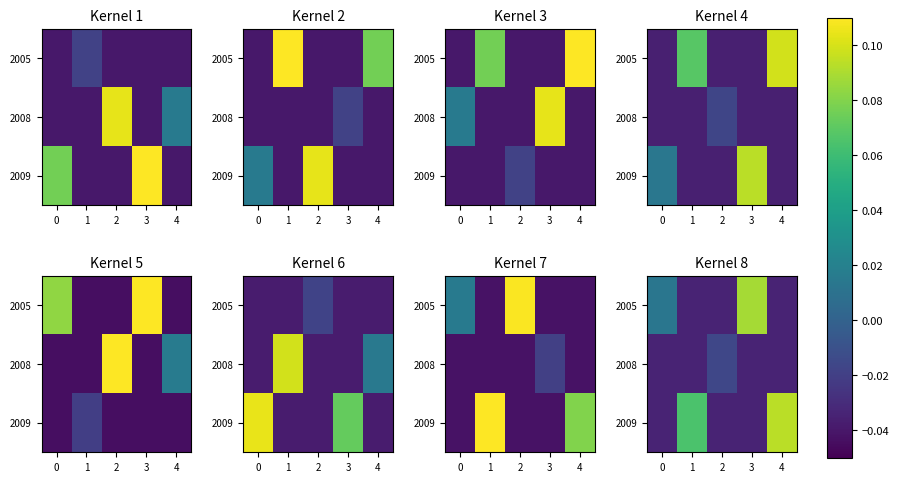

Which has a higher value, 4 or 2?

4